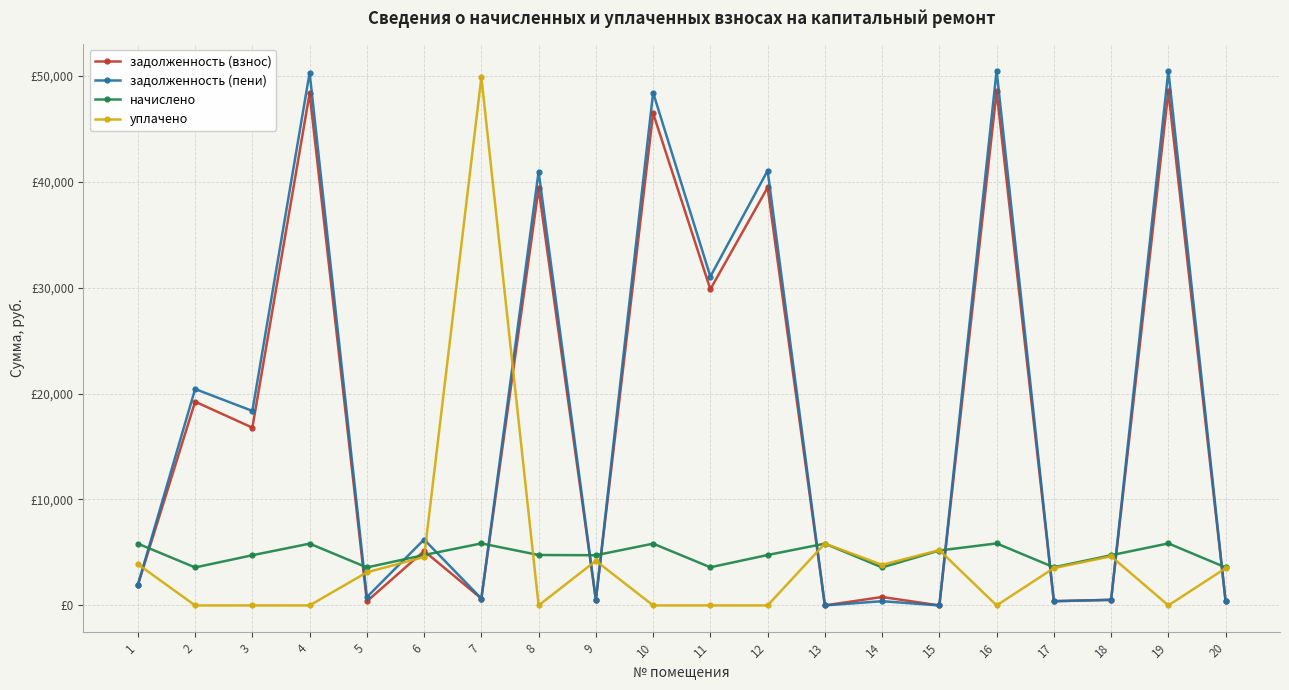

At how many categories does at least one series exceed 16860?

10